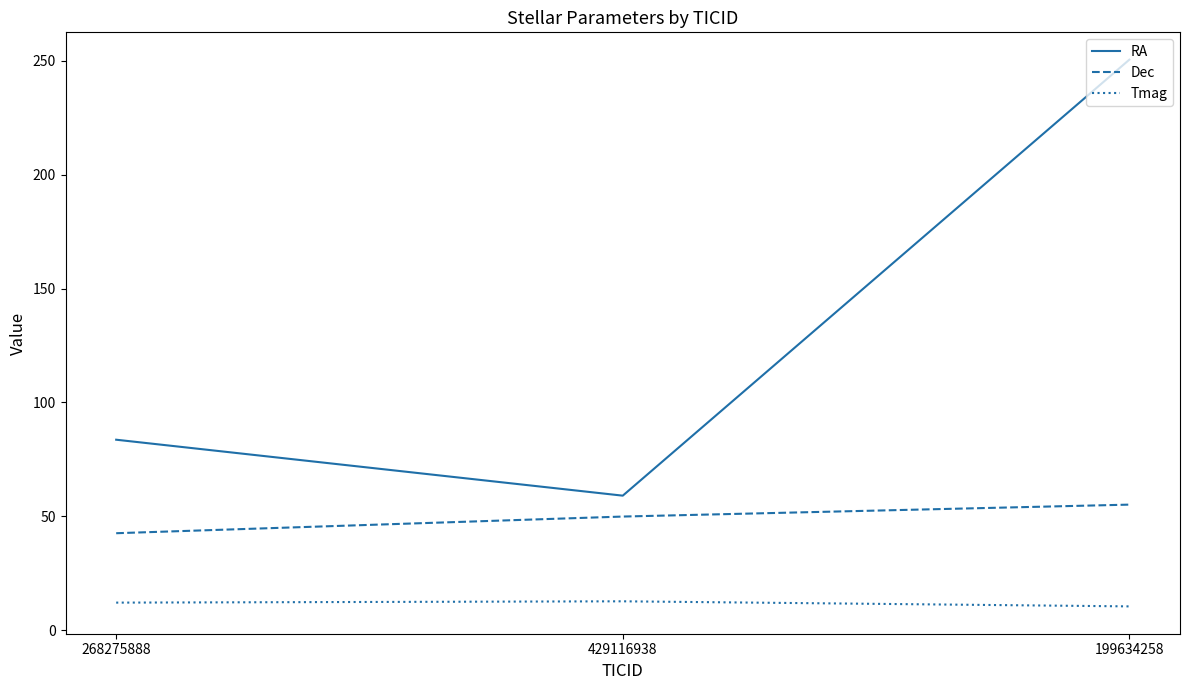

Rank the series by their average value, from lowest to highest.

Tmag, Dec, RA